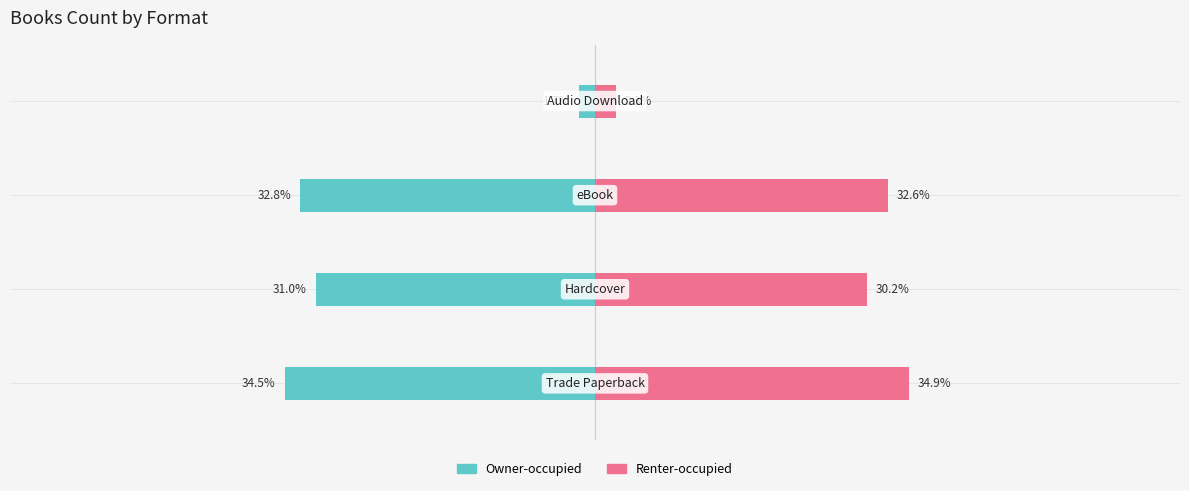

Between 1 and 2, which series saw the biggest shift?

Renter-occupied